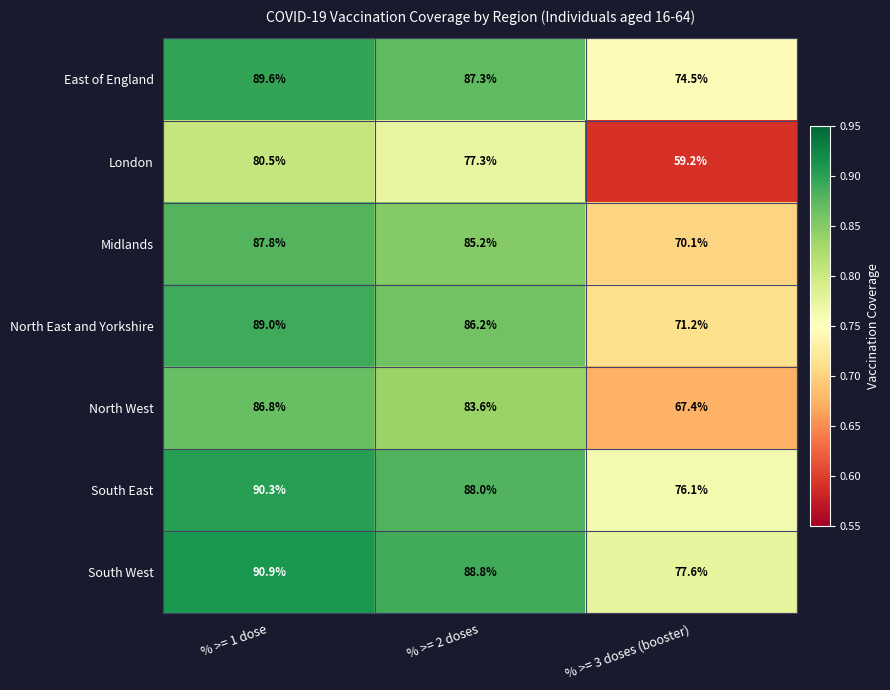

What is the difference between the maximum and minimum values in the North East and Yorkshire series?

17.8